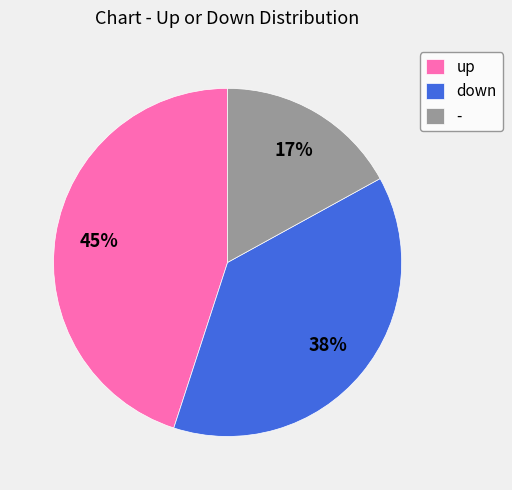

To the nearest percent, what is the average slice percentage?

33%